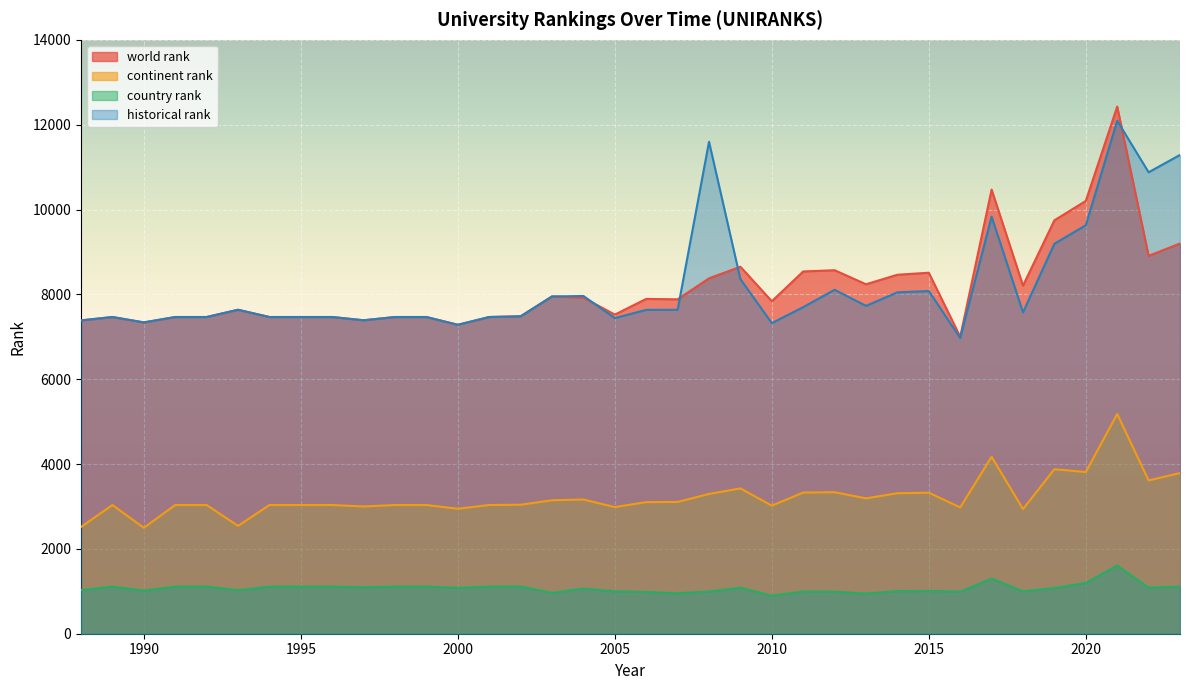

What is the difference between the country rank values at 1994 and 2014?

106